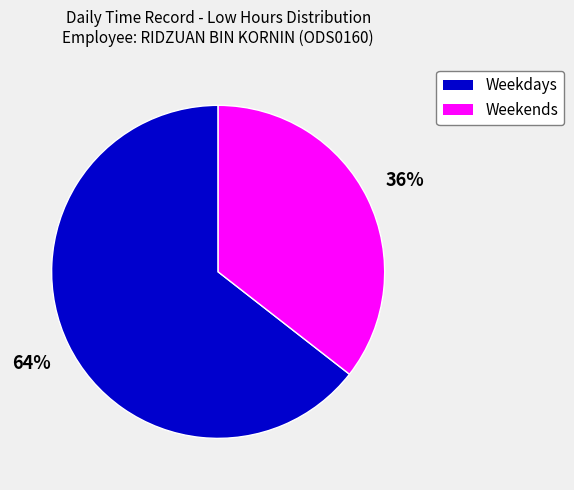

The Weekdays slice represents 73% of the pie. True or false?

False